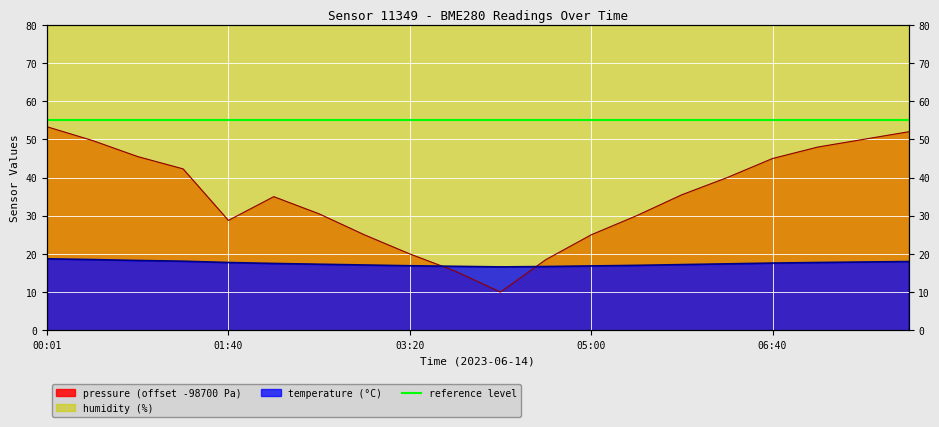

True or false: pressure and temperature intersect in this chart.

True